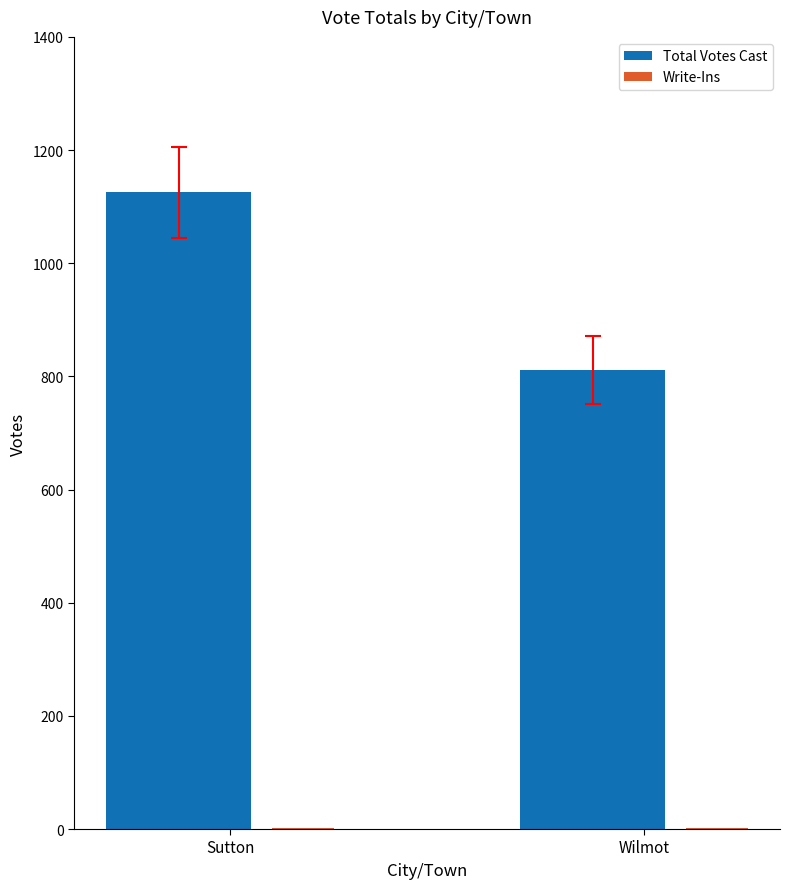

At which label does Total Votes Cast reach its peak?

Sutton